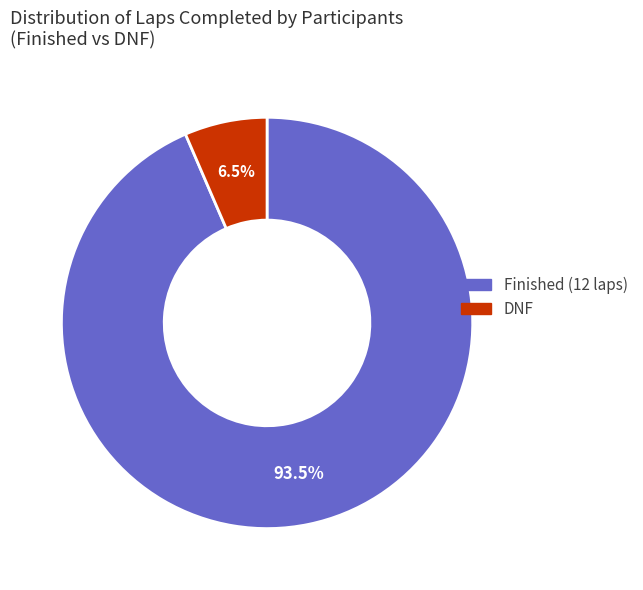

Is there a majority slice in this chart?

Yes